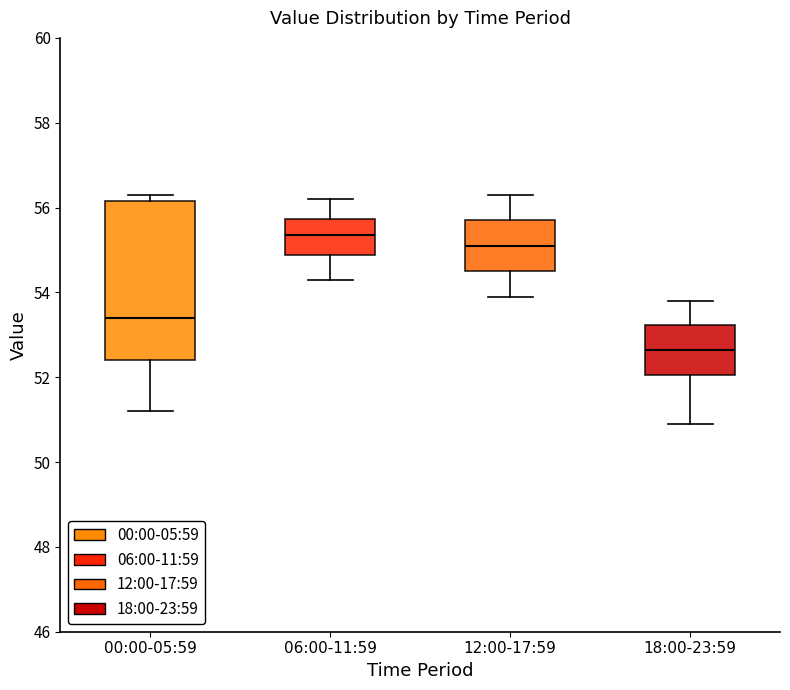

Comparing the boxes themselves (not the whiskers), which one is the tallest?

00:00-05:59